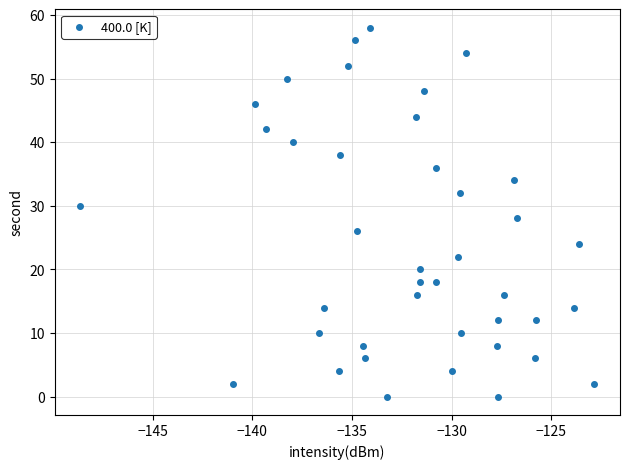

What is the range of Y values (max minus min)?

58